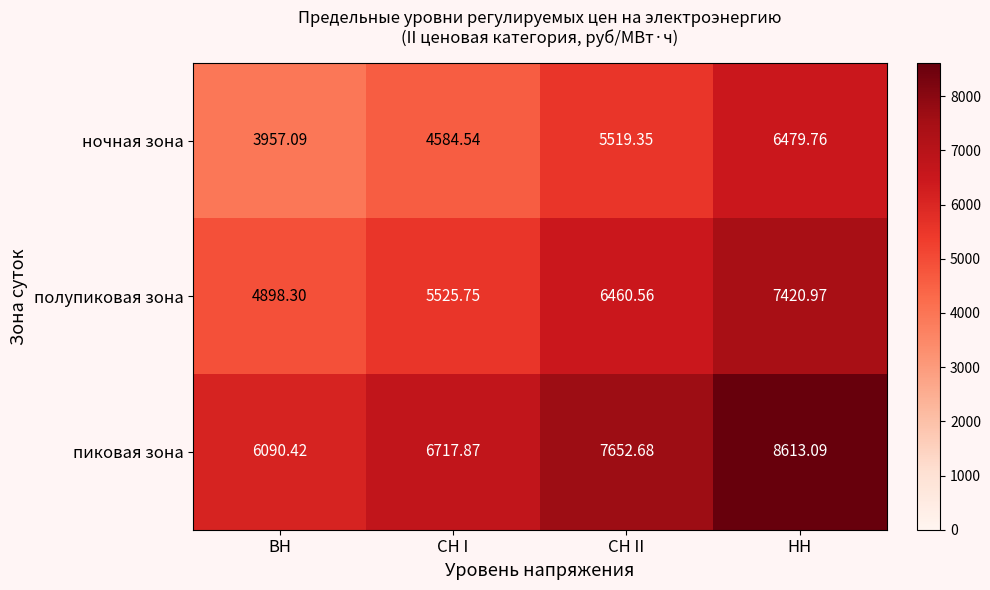

Which series has the largest total across all categories?

пиковая зона